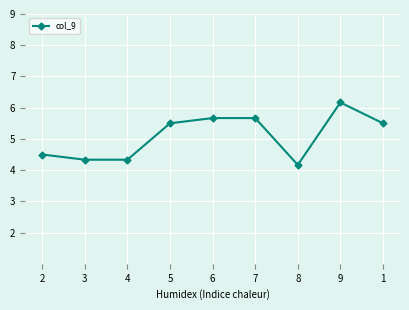

What is the average value?

5.1